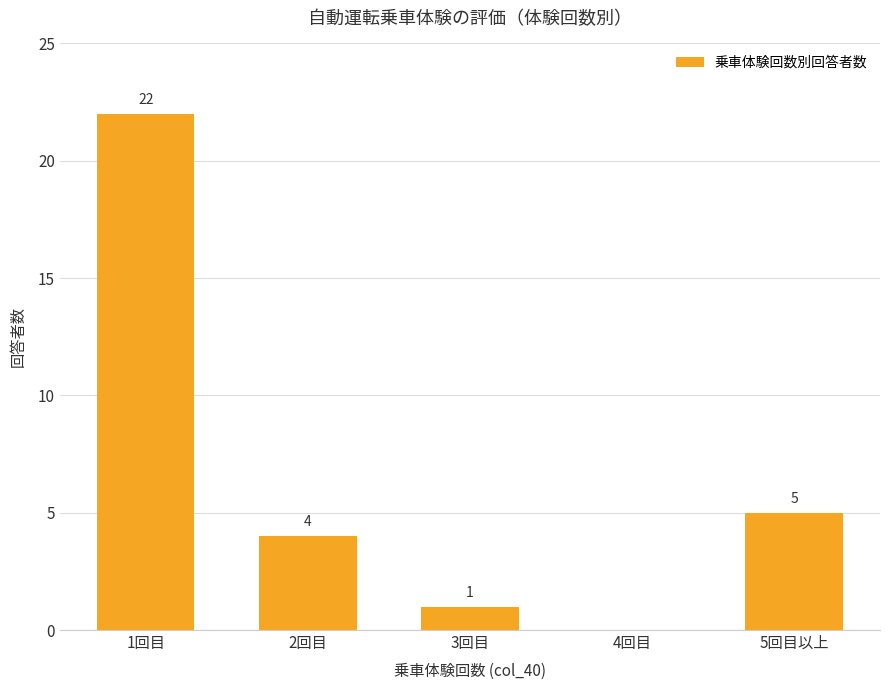

Count the number of data series in this chart.

1